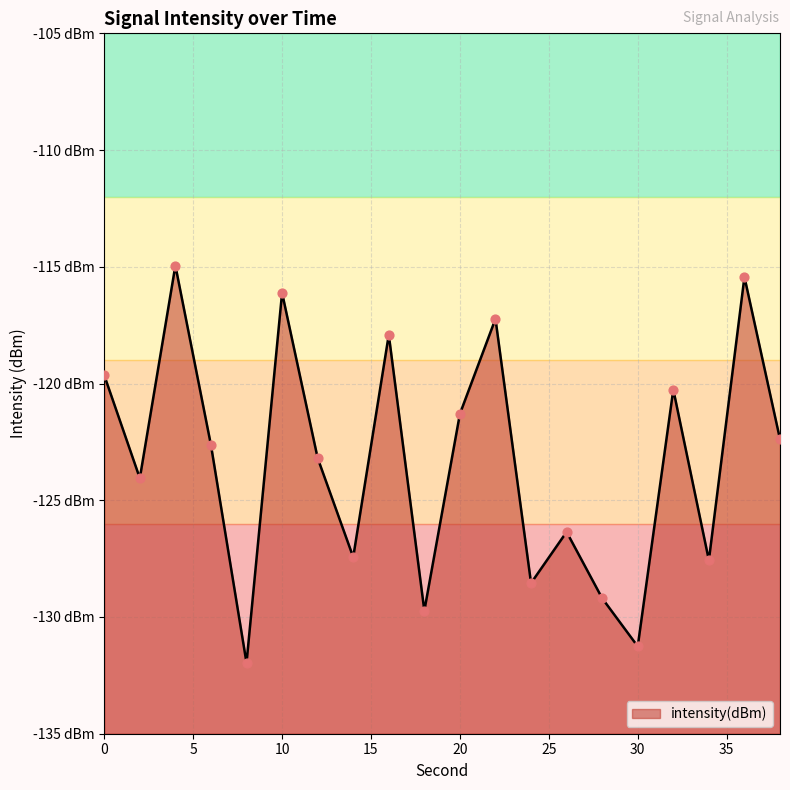

What is the change in value from 36 to 38?

-7.0